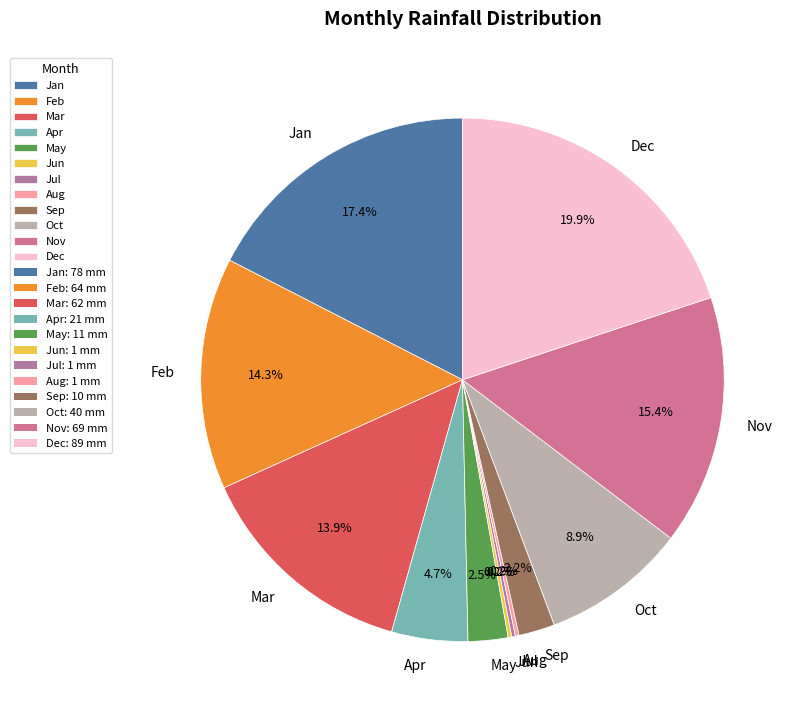

Does Dec represent more than half of the total?

No